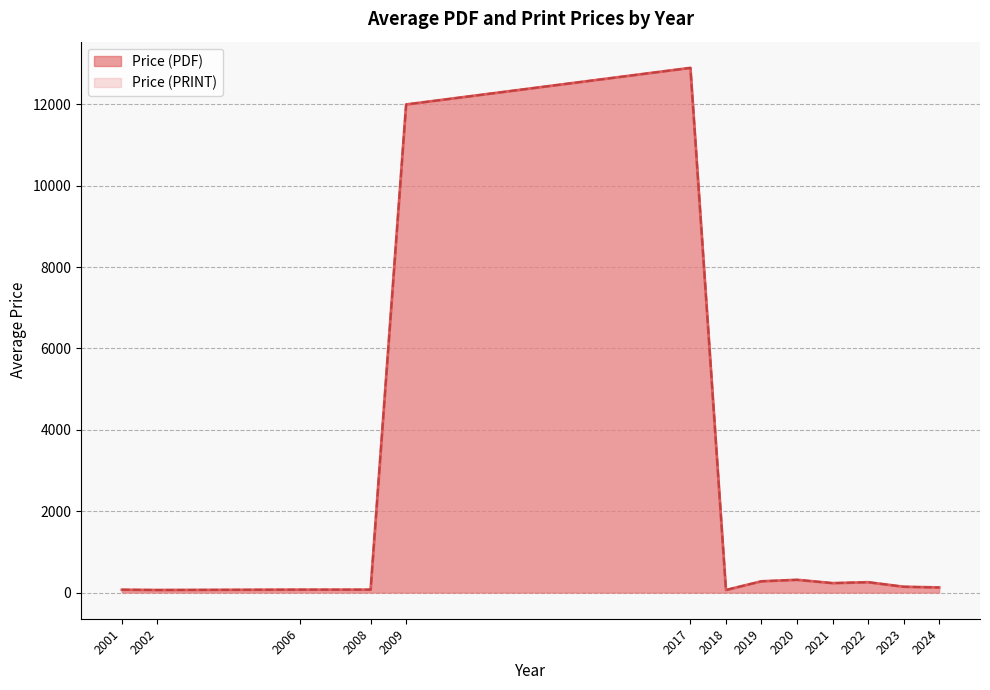

What are all the series names shown in the legend?

Price (PDF), Price (PRINT)